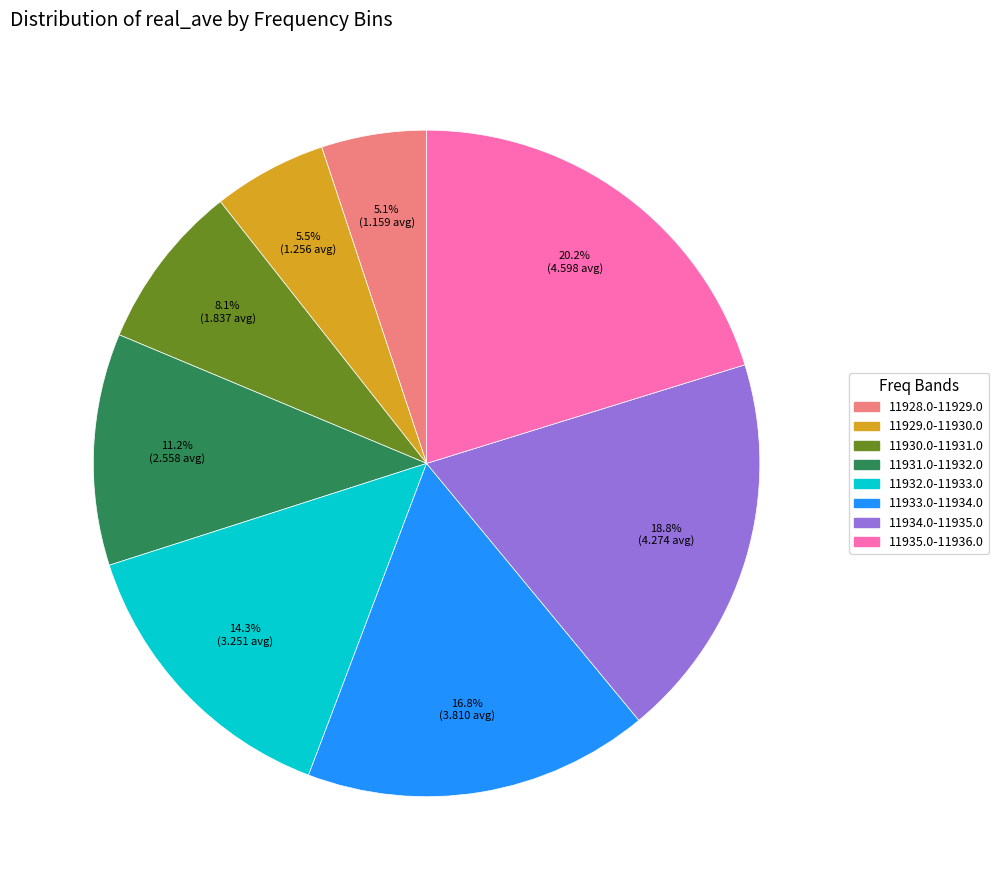

Is there any slice that represents more than half of the pie?

No